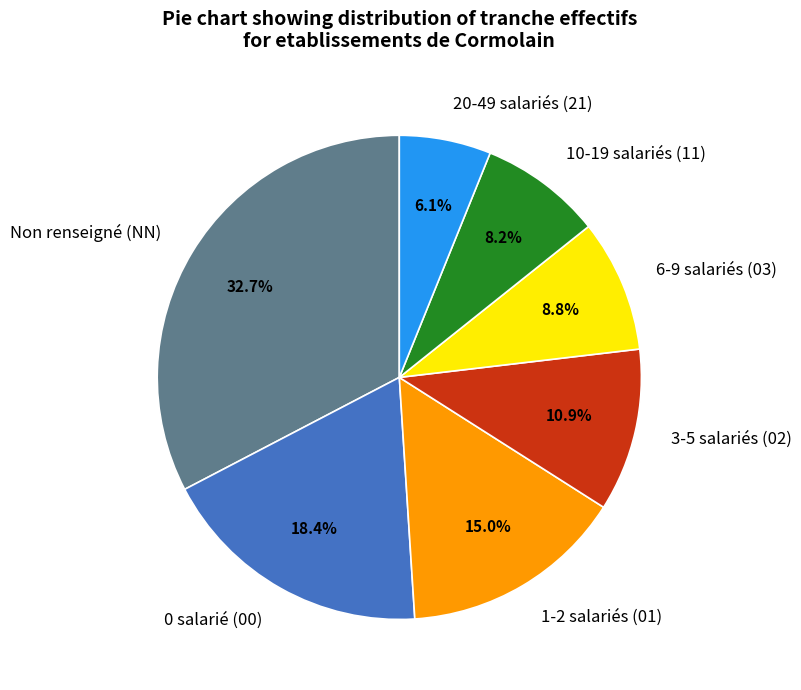

How many slices are in this pie chart?

7